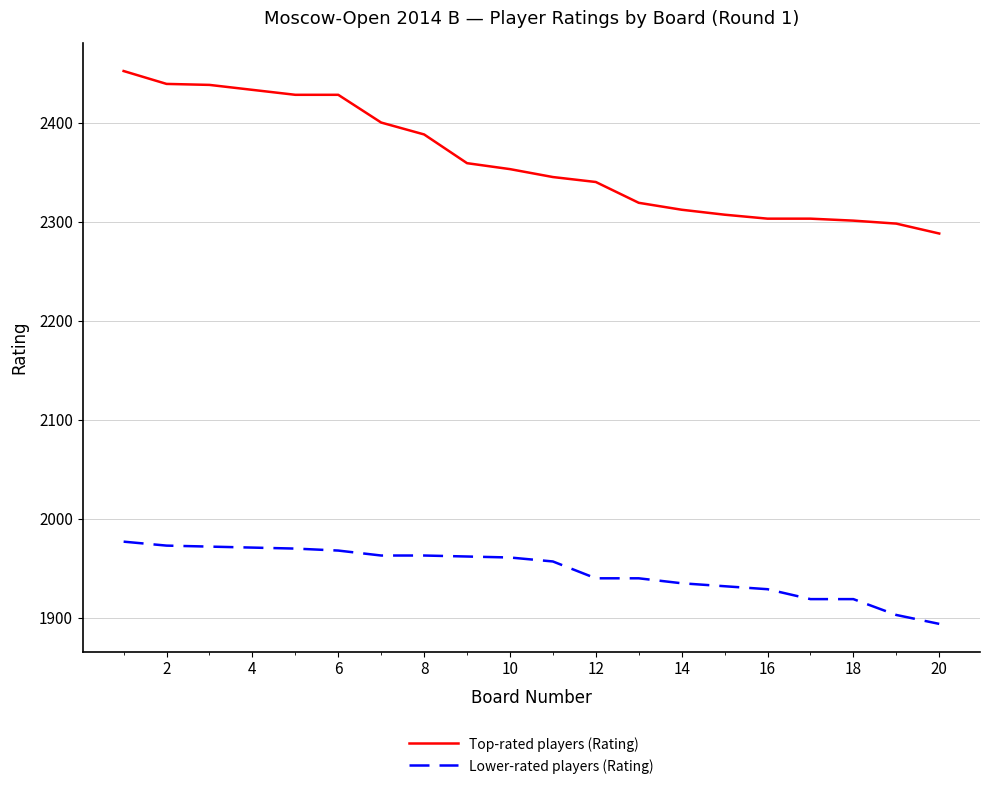

What is the smallest value displayed?

1894